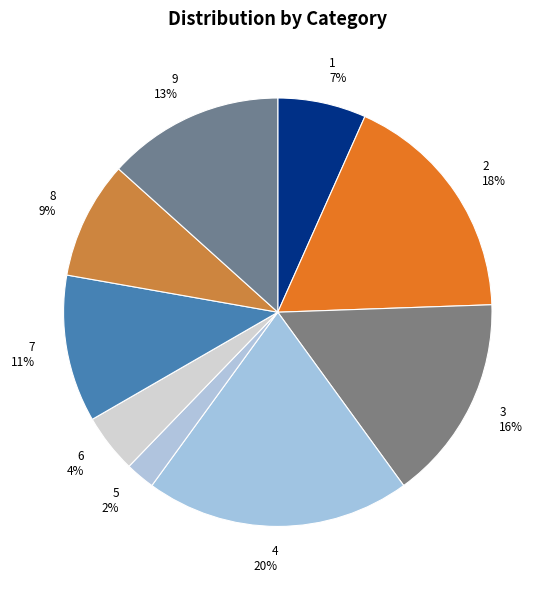

Is it true that 3 is 16% of the pie?

True